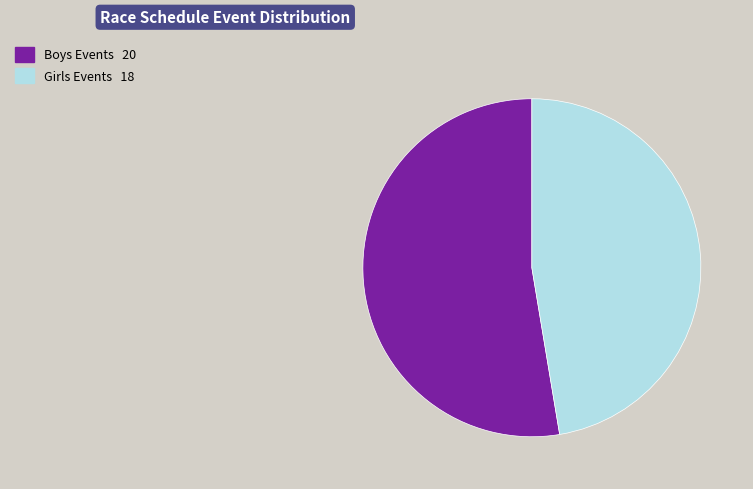

Does any single category account for the majority?

Yes